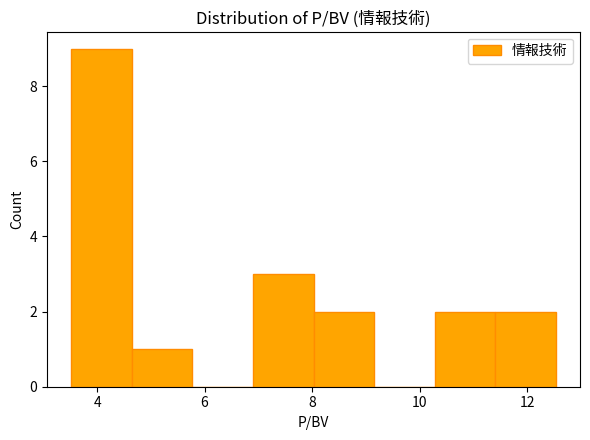

Over which range of the x-axis is the bar tallest?

3.6 to 4.6